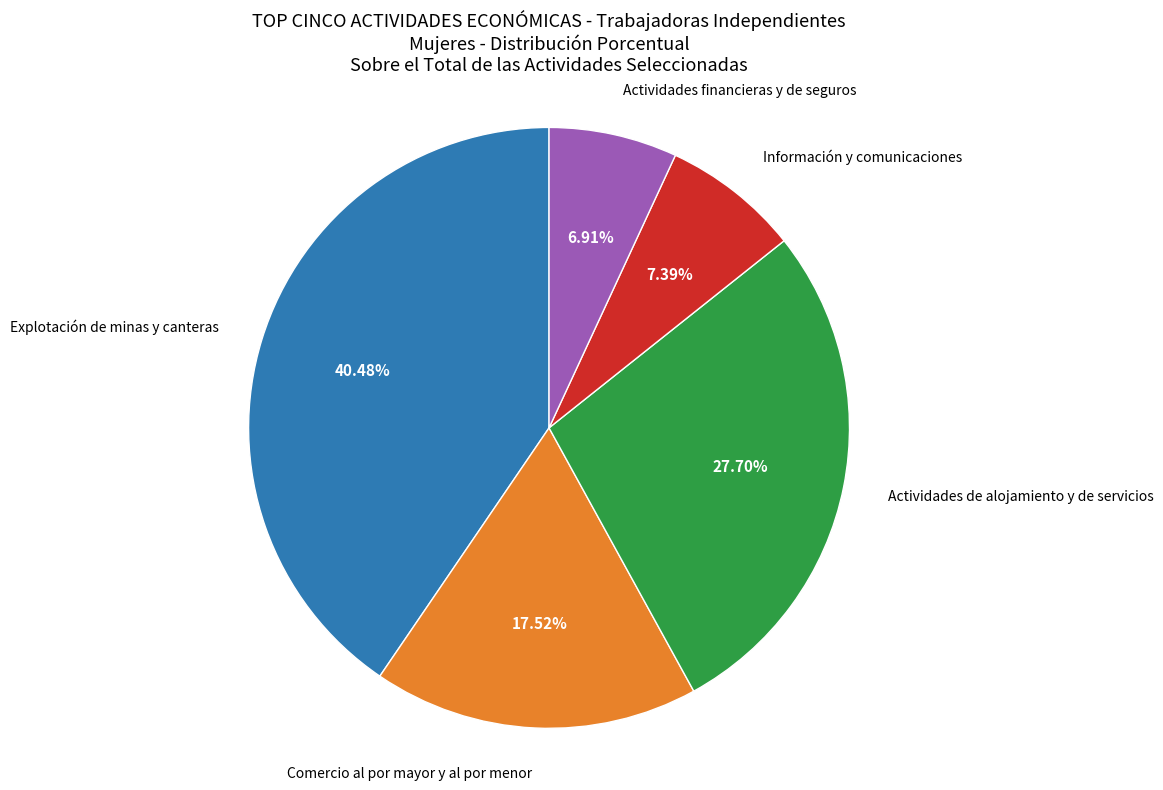

The Explotación de minas y canteras slice represents 40% of the pie. True or false?

True